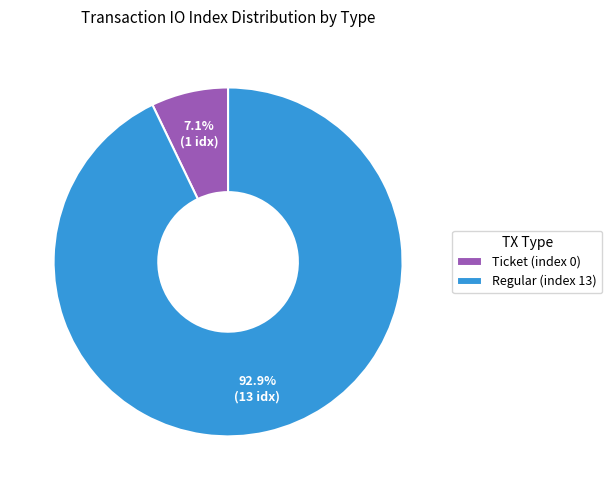

What is the total percentage of Regular (index 13) and Ticket (index 0)?

100.0%